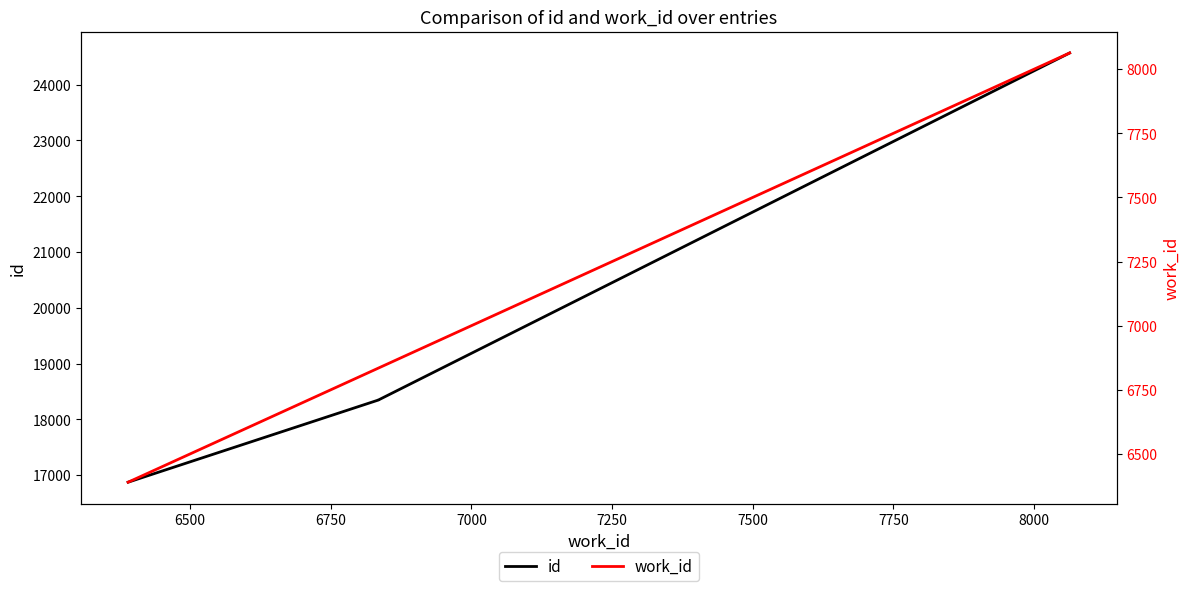

Is this an area chart (filled region under the line)?

No